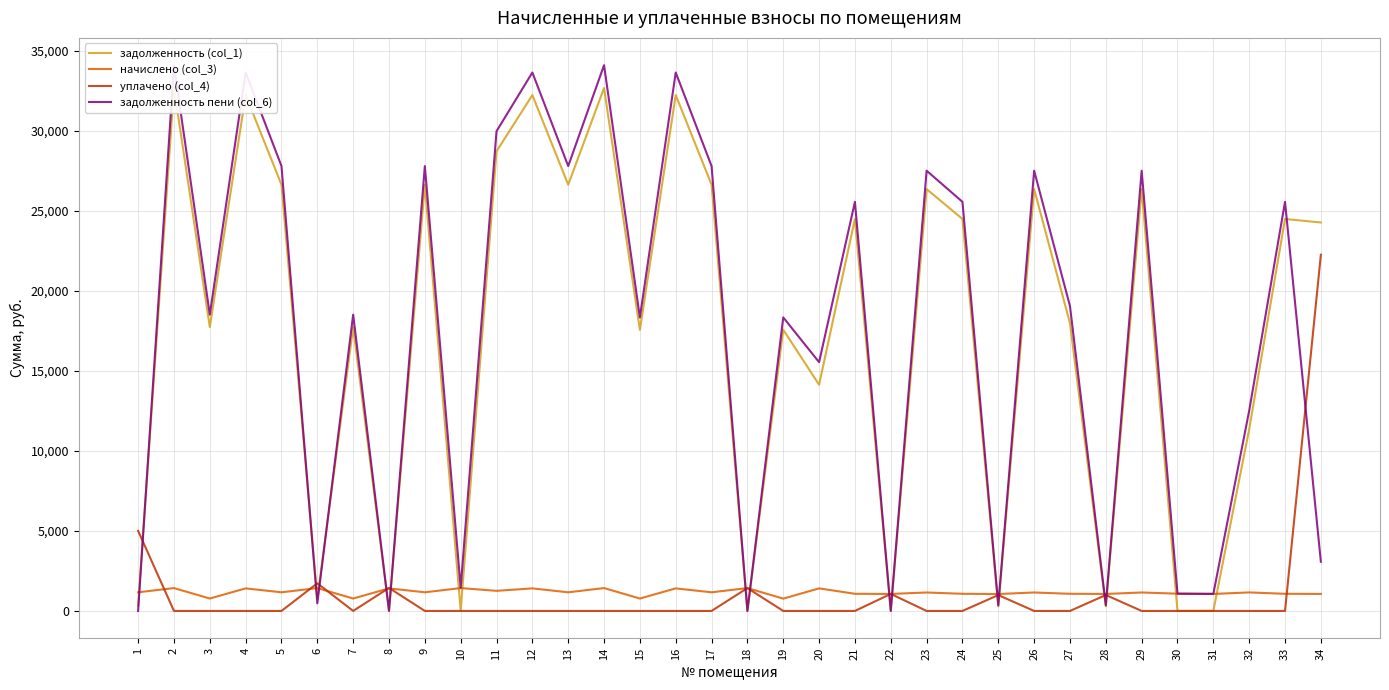

What are all the series names shown in the legend?

задолженность (col_1), начислено (col_3), уплачено (col_4), задолженность пени (col_6)